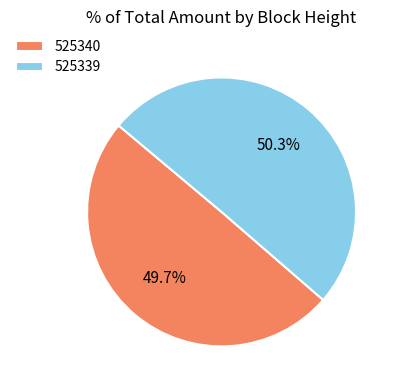

Between 525340 and 525339, which is larger?

525339